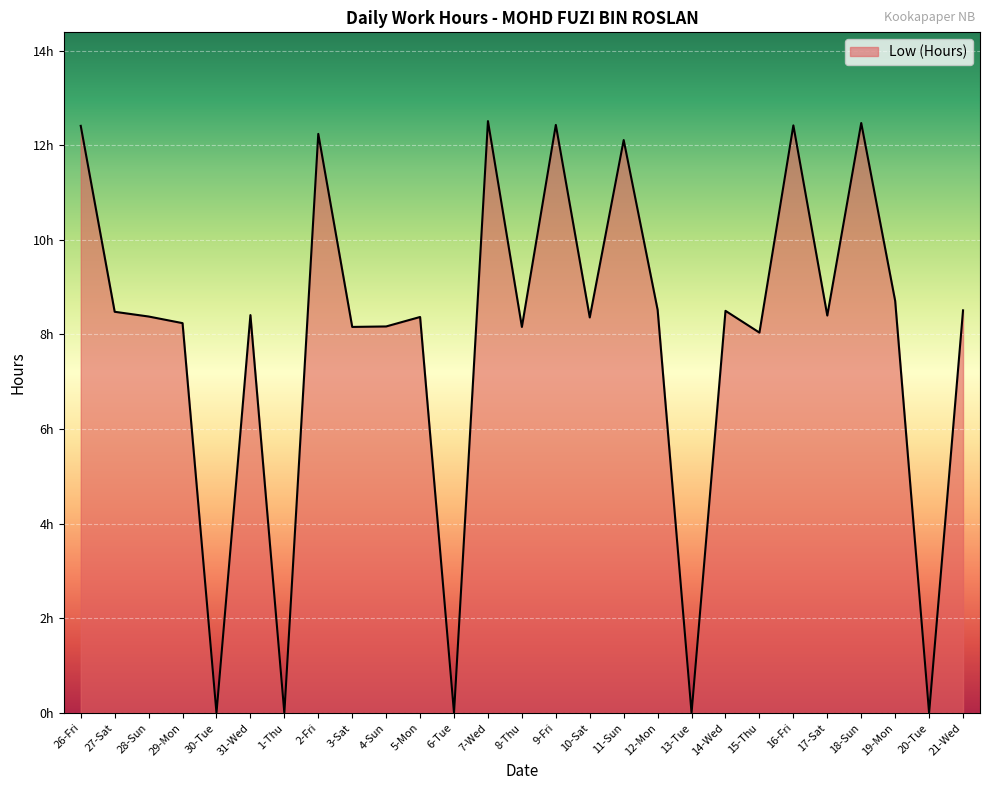

Does the chart display data point markers on the line(s)?

No